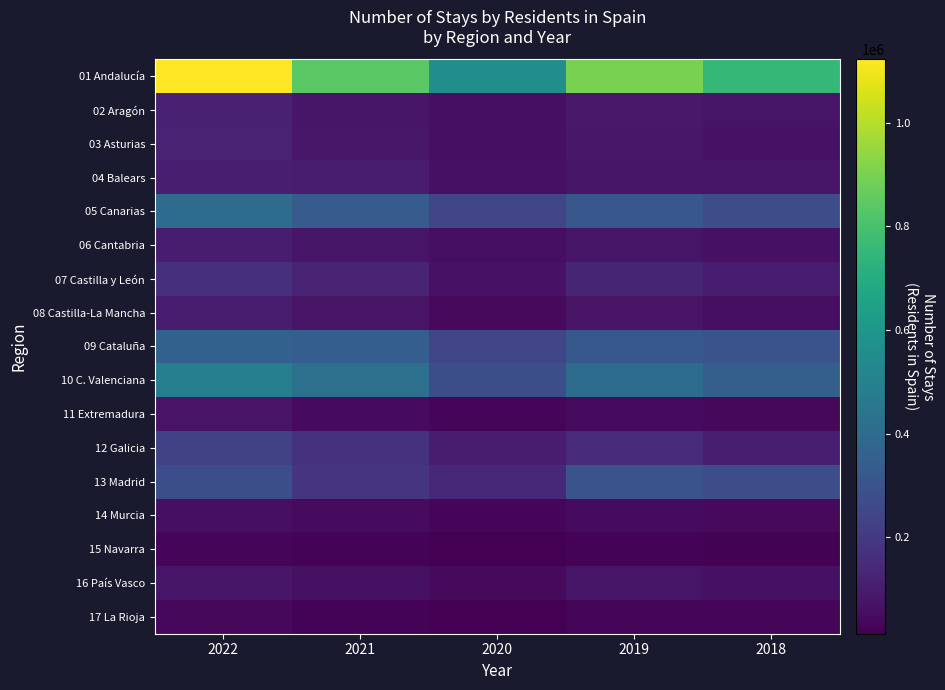

Reading right to left, list all the values displayed in this chart.

01 Andalucía: 2018=753000	2019=898000	2020=563000	2021=838000	2022=1122000
02 Aragón: 2018=75000	2019=90000	2020=60000	2021=83000	2022=117000
03 Asturias: 2018=68000	2019=87000	2020=61000	2021=86000	2022=118000
04 Balears: 2018=76000	2019=77000	2020=65000	2021=100000	2022=107000
05 Canarias: 2018=277000	2019=315000	2020=245000	2021=333000	2022=407000
06 Cantabria: 2018=63000	2019=77000	2020=54000	2021=77000	2022=104000
07 Castilla y León: 2018=101000	2019=128000	2020=68000	2021=118000	2022=167000
08 Castilla-La Mancha: 2018=57000	2019=73000	2020=42000	2021=72000	2022=98000
09 Cataluña: 2018=297000	2019=319000	2020=246000	2021=346000	2022=360000
10 C. Valenciana: 2018=349000	2019=405000	2020=279000	2021=424000	2022=492000
11 Extremadura: 2018=39000	2019=48000	2020=29000	2021=48000	2022=71000
12 Galicia: 2018=106000	2019=150000	2020=98000	2021=173000	2022=233000
13 Madrid: 2018=278000	2019=296000	2020=138000	2021=186000	2022=281000
14 Murcia: 2018=40000	2019=47000	2020=31000	2021=47000	2022=59000
15 Navarra: 2018=19000	2019=24000	2020=14000	2021=23000	2022=30000
16 País Vasco: 2018=65000	2019=75000	2020=44000	2021=65000	2022=80000
17 La Rioja: 2018=27000	2019=35000	2020=16000	2021=26000	2022=39000